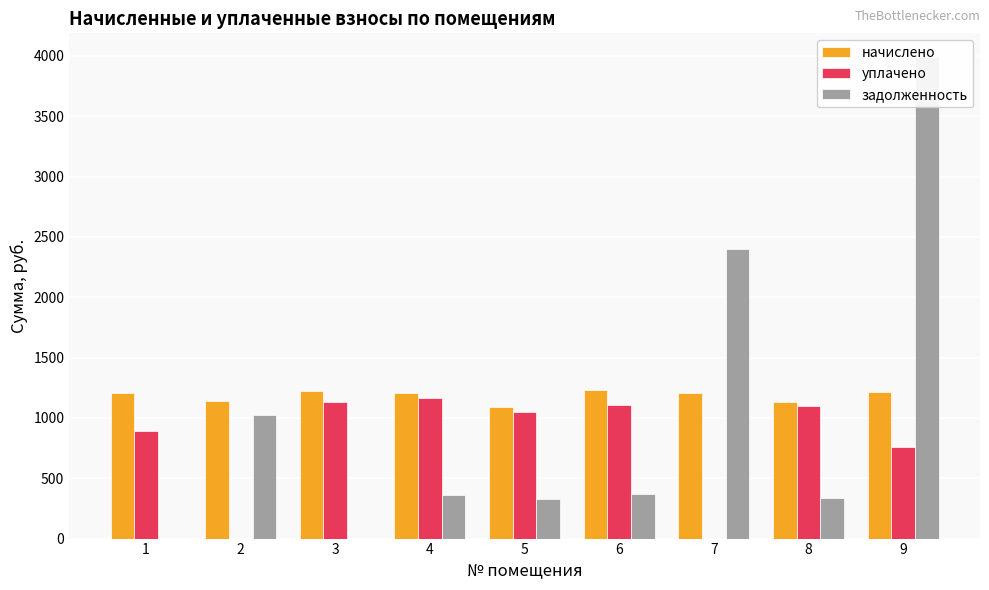

Count the number of categories in the chart.

9